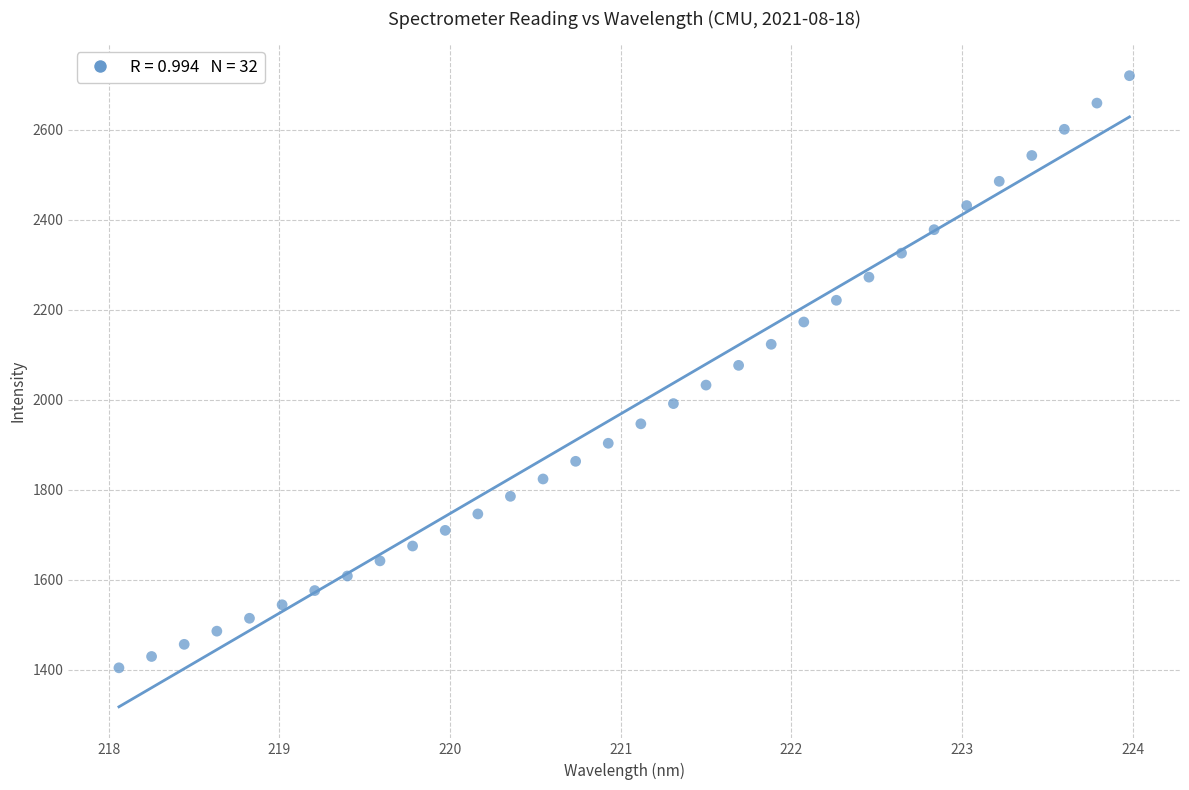

What is the range of Y values (max minus min)?

1315.3